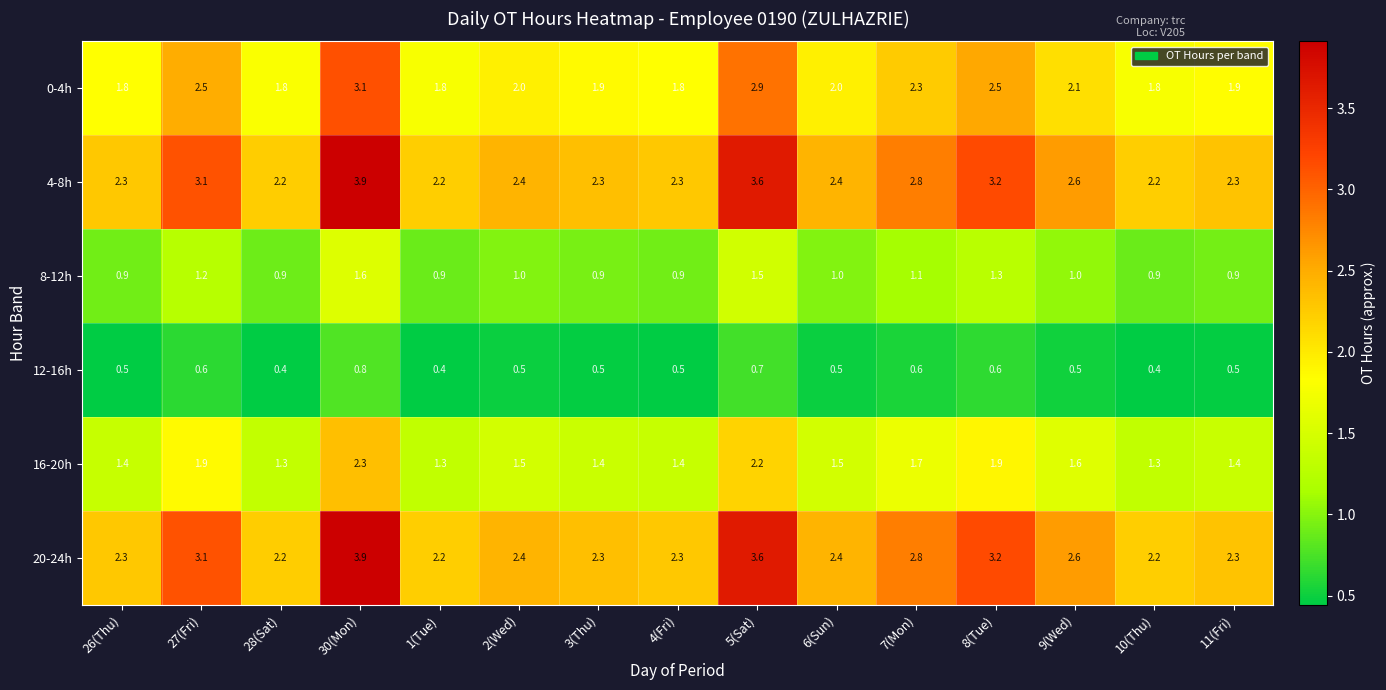

What is the sum of the 16-20h values at 4(Fri) and 28(Sat)?

2.7